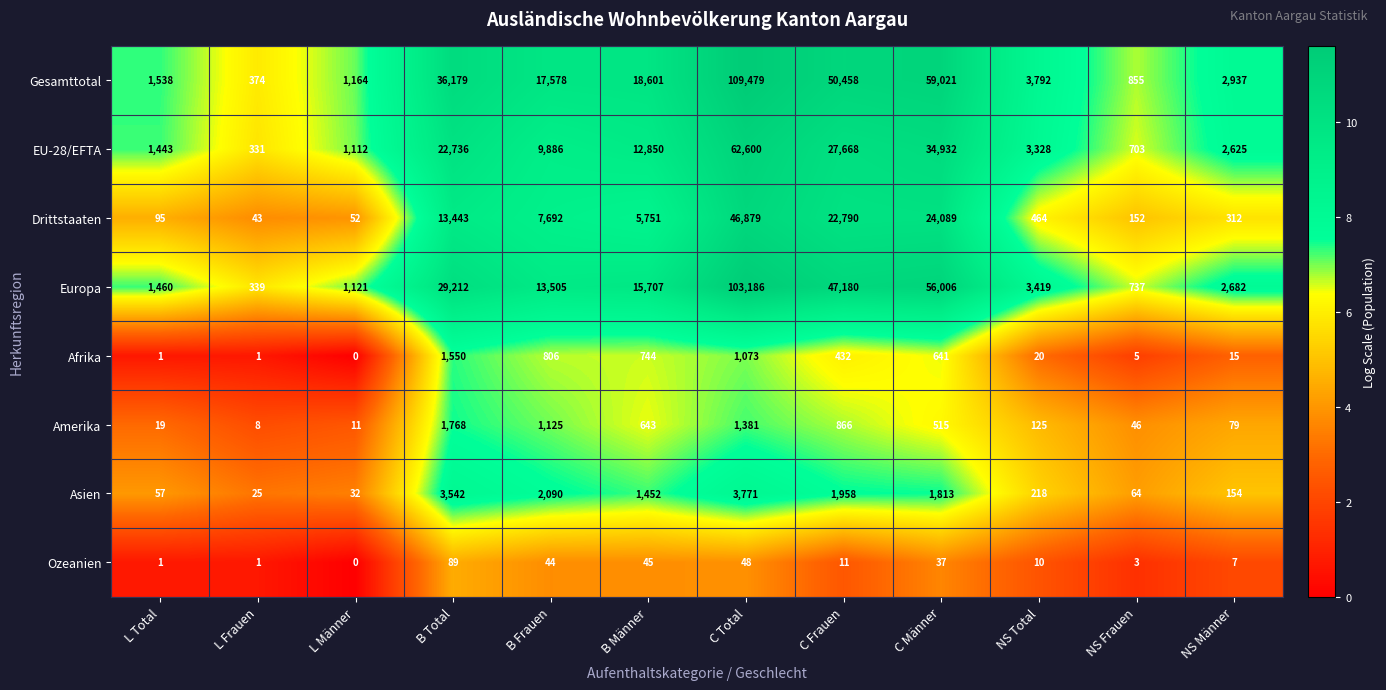

What is the maximum value shown in the chart?

109479